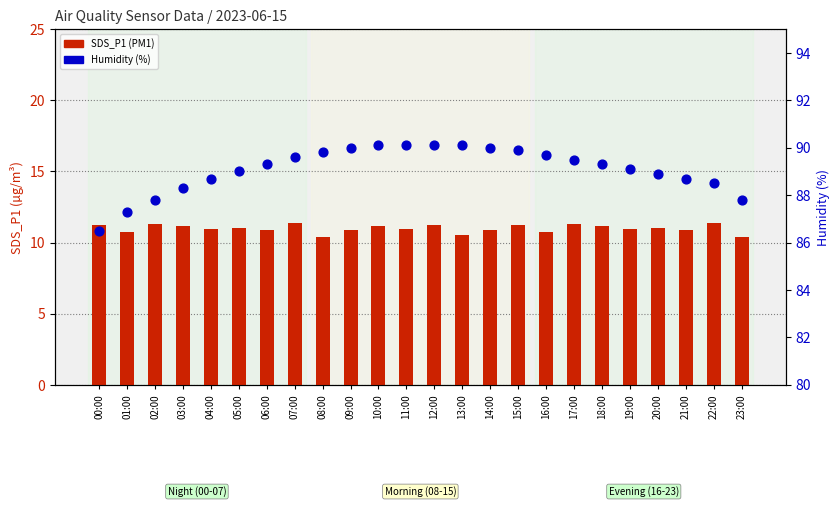

What is the total value across all series at 13:00?

100.6